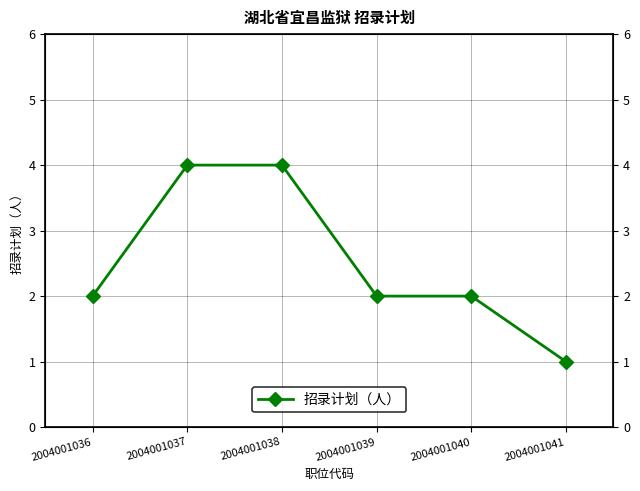

Read the value at 2004001040.

2